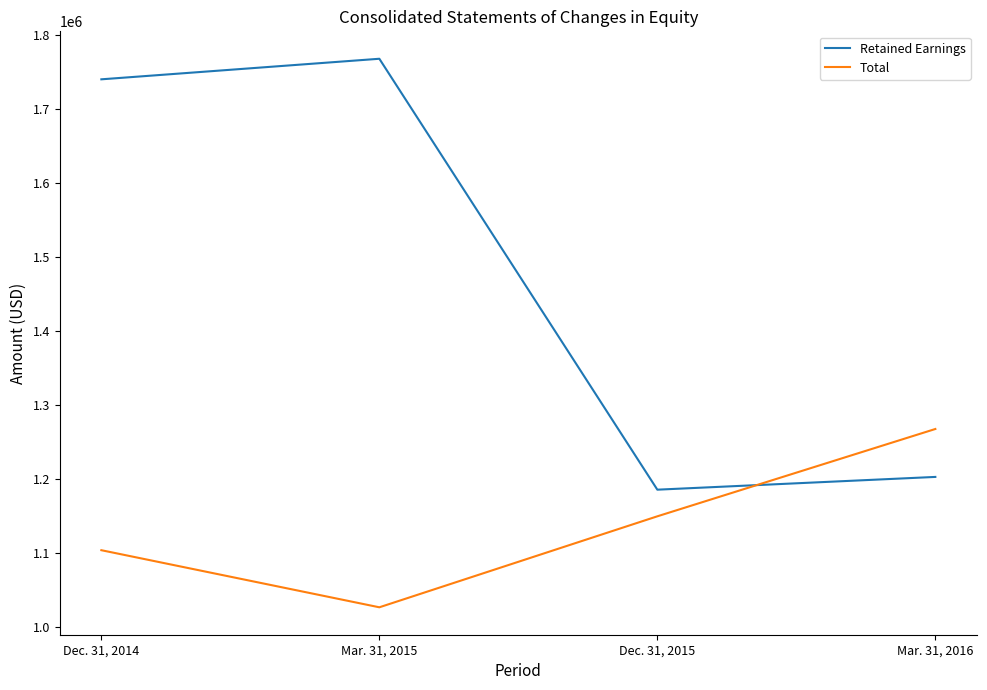

Reading left to right, transcribe all the data shown in this chart.

Retained Earnings: Dec. 31, 2014=1740005	Mar. 31, 2015=1767774	Dec. 31, 2015=1185681	Mar. 31, 2016=1202914
Total: Dec. 31, 2014=1103916	Mar. 31, 2015=1026798	Dec. 31, 2015=1149706	Mar. 31, 2016=1267654